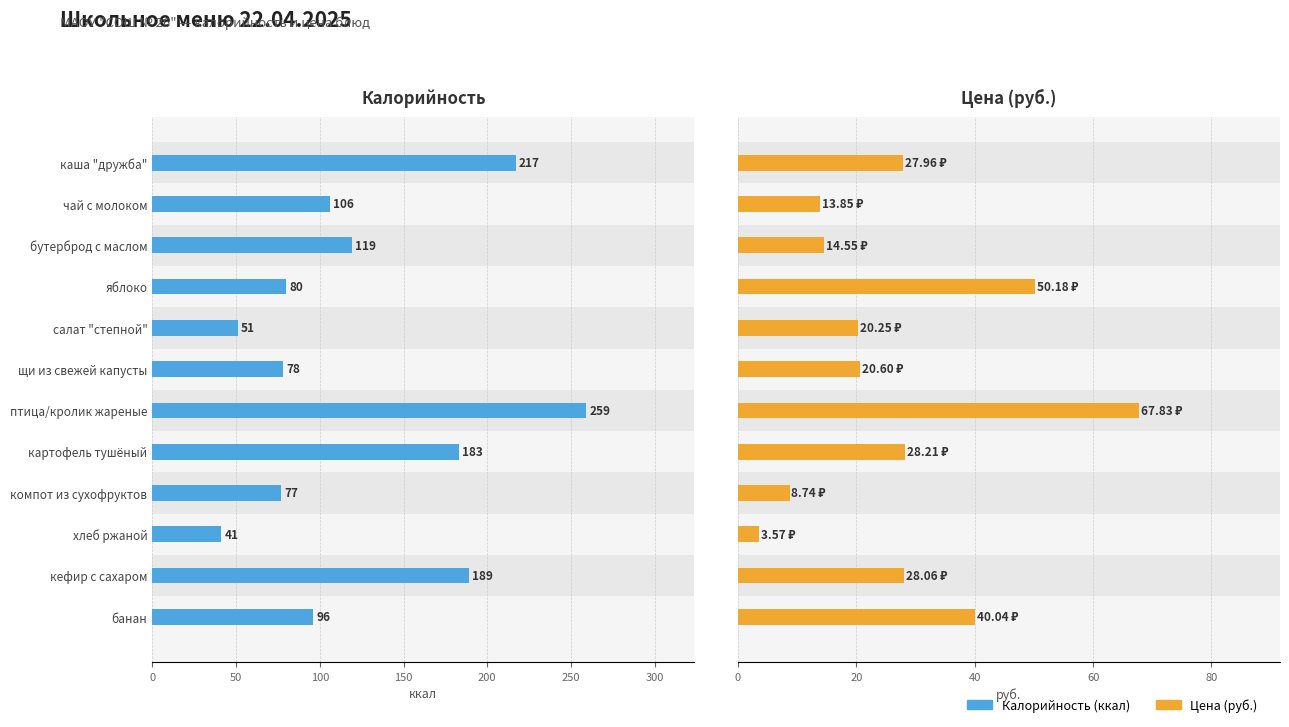

What is the value of the Калорийность bar at the 9th from the left?

77.0